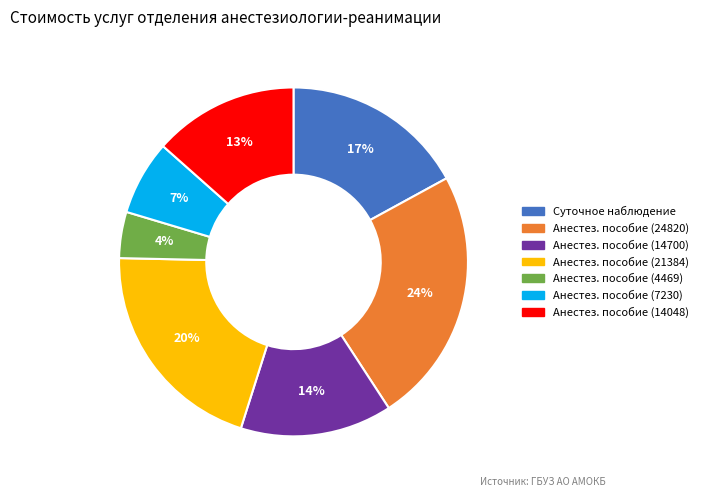

Does any single category account for the majority?

No